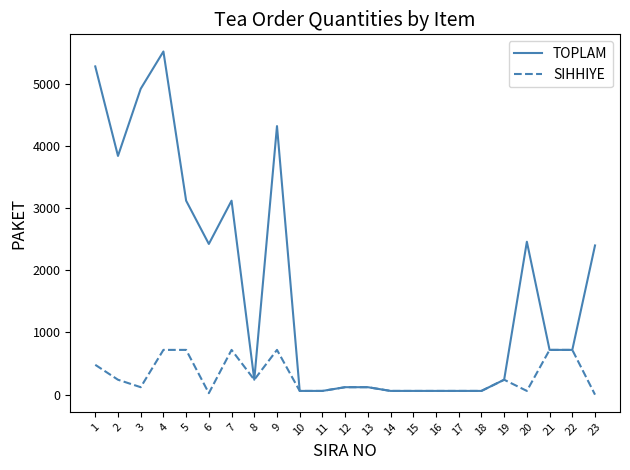

How many distinct data groups are displayed?

2